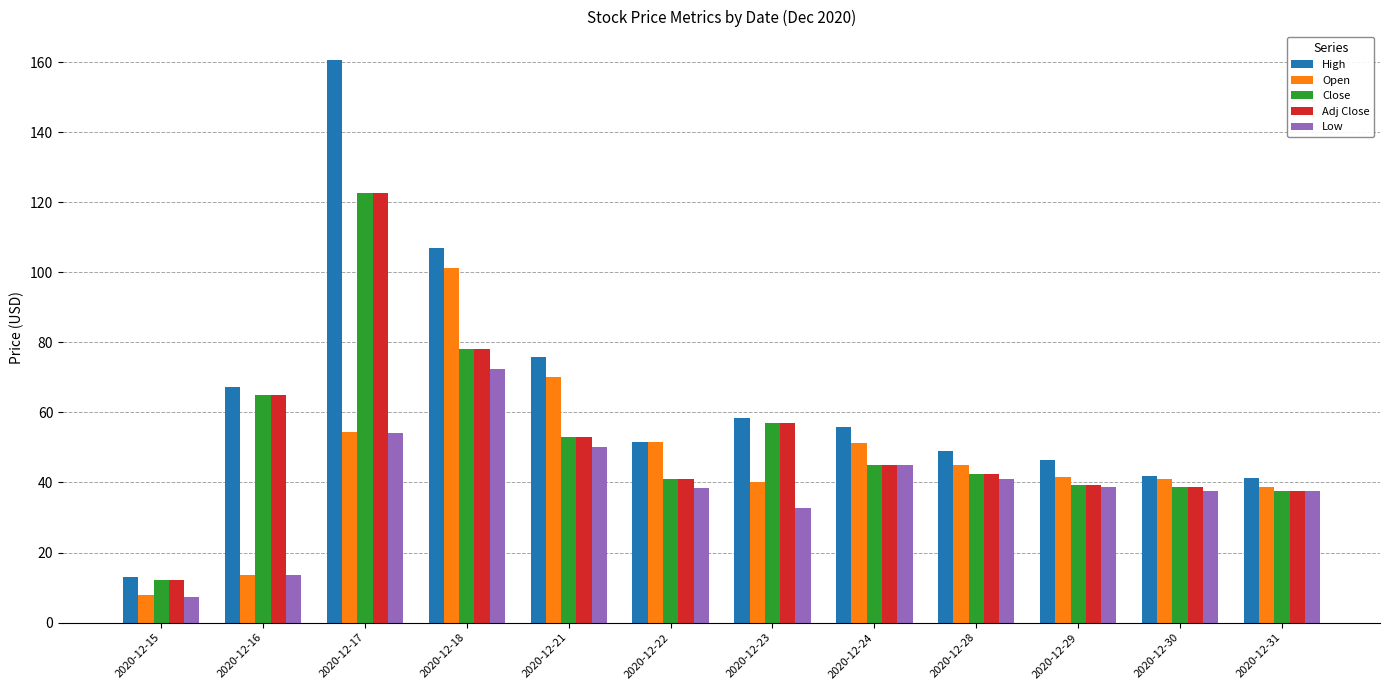

At which label does Close first exceed 45?

2020-12-16